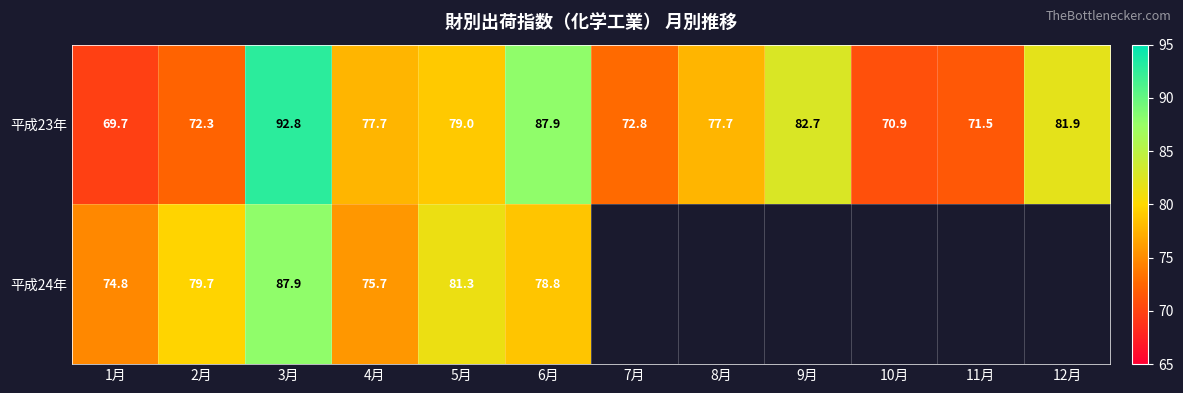

What is the total value across all series at 1月?

144.5